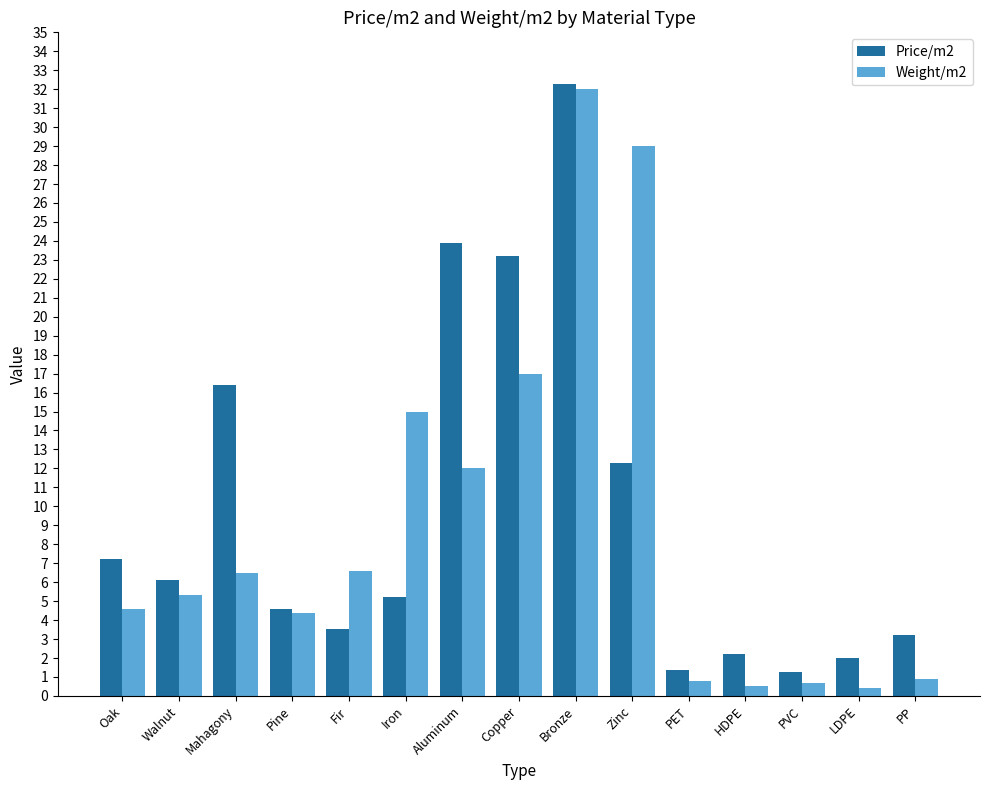

Which series has the largest range (max minus min)?

Weight/m2